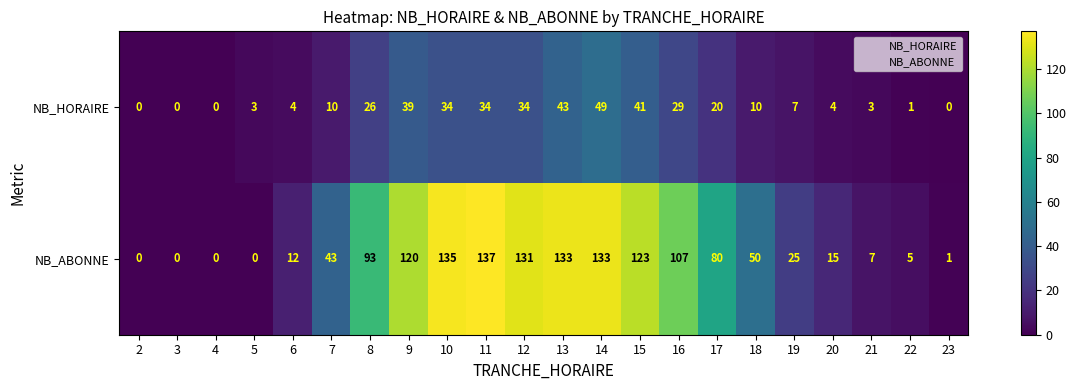

How many categories are shown in the chart?

22